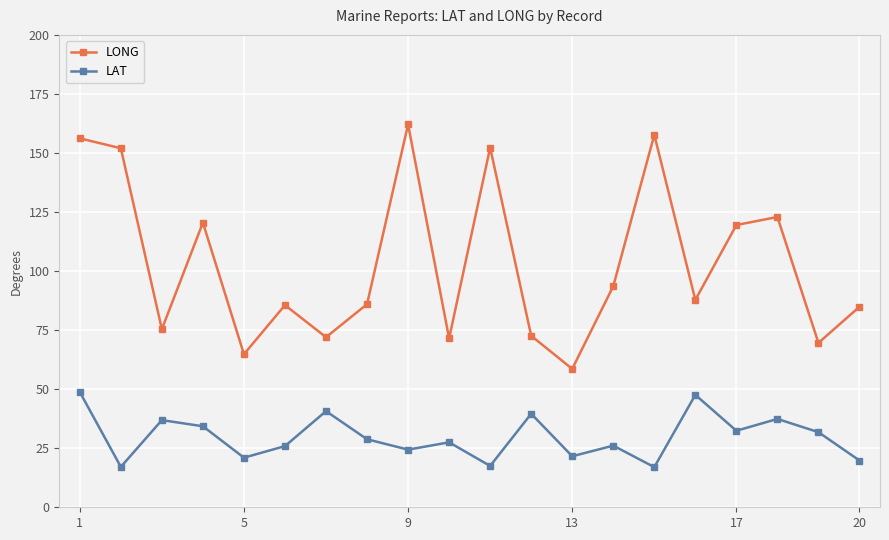

What are all the series names shown in the legend?

LONG, LAT